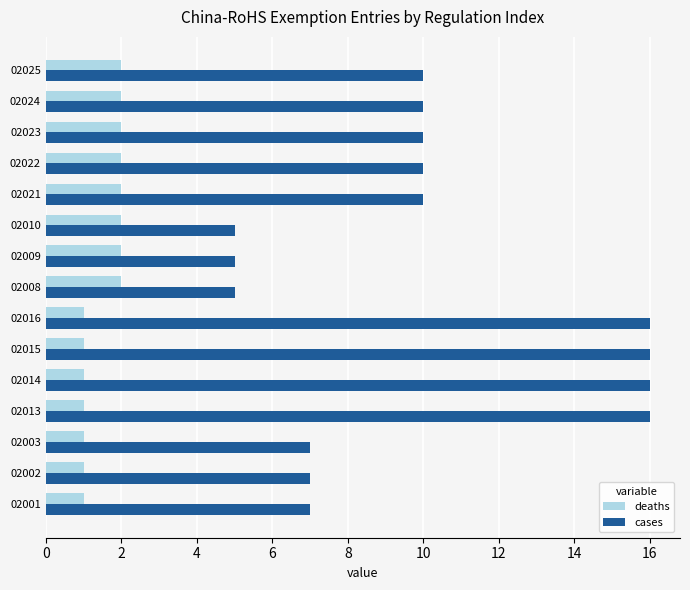

What is the average value of the deaths series?

2